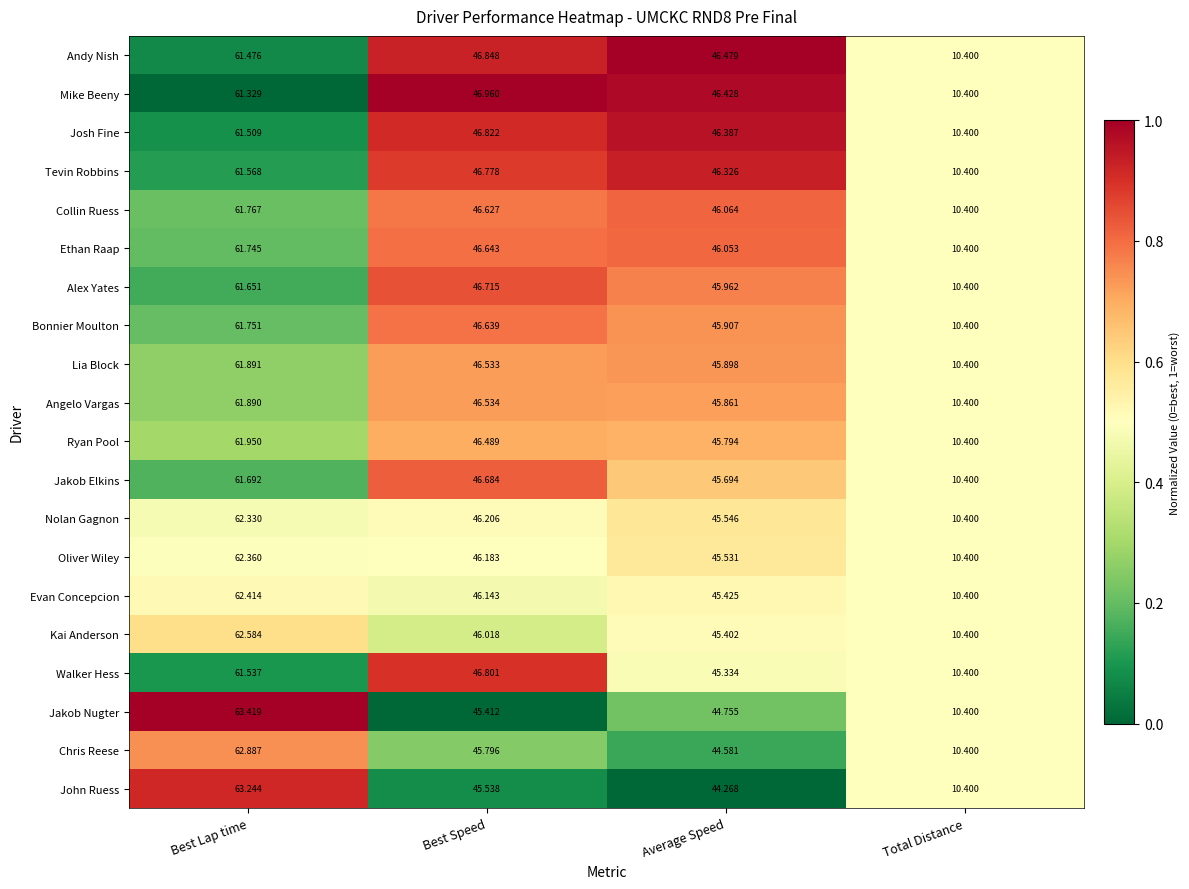

Count the number of categories in the chart.

4